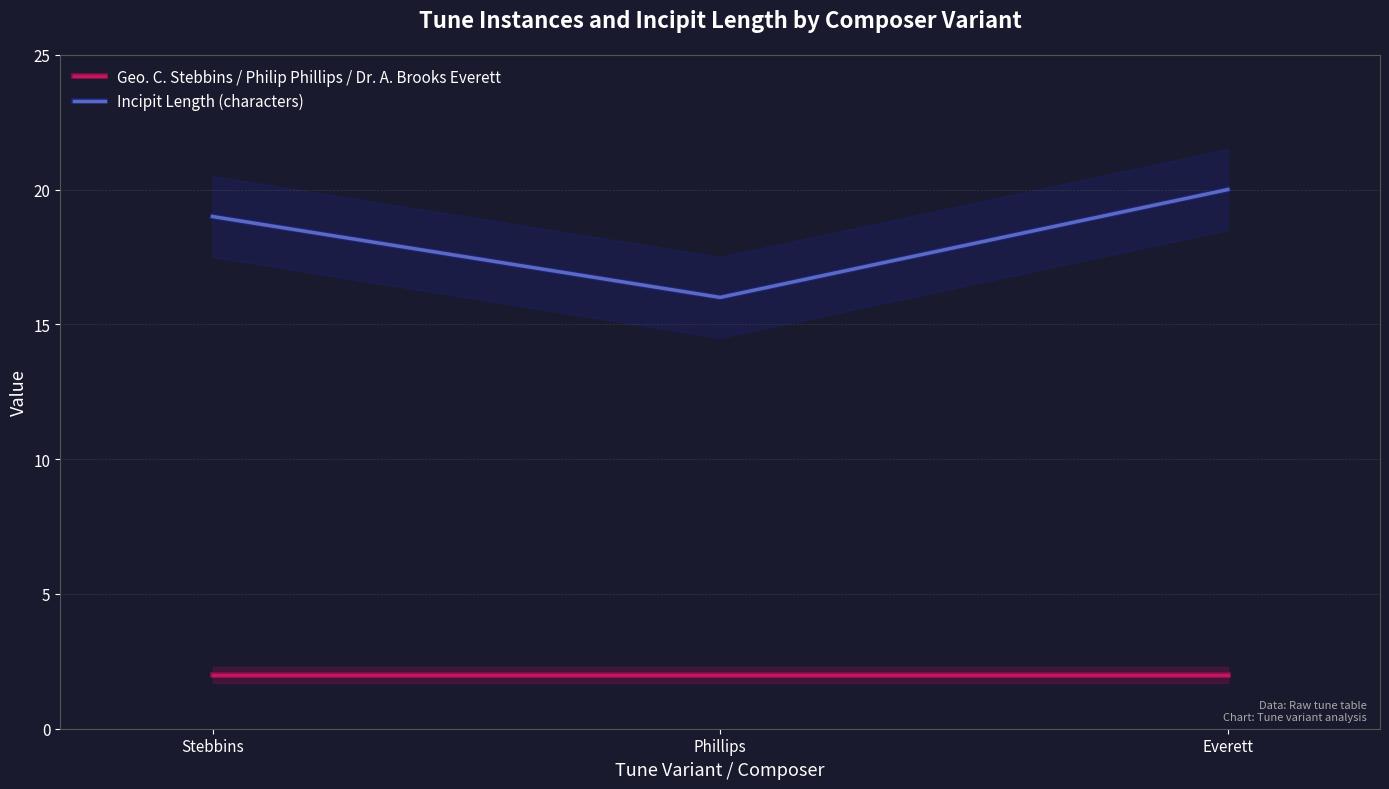

At Stebbins, list the series in order from largest to smallest.

Incipit Length (characters), Geo. C. Stebbins / Philip Phillips / Dr. A. Brooks Everett